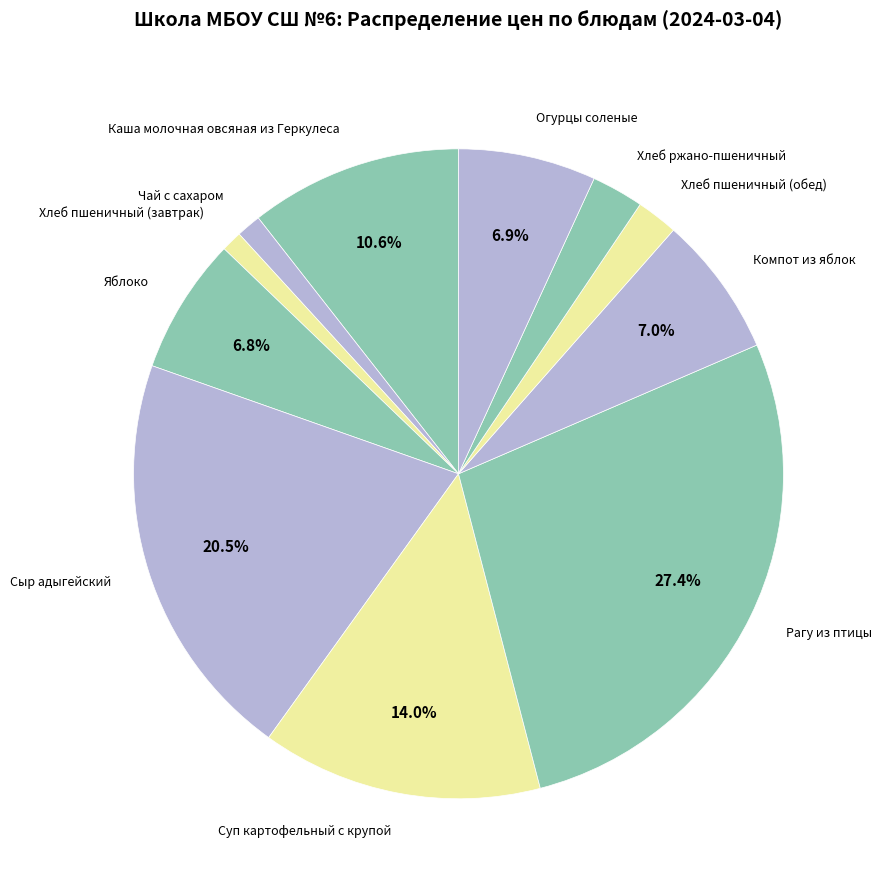

To the nearest percent, what is the combined percentage of Хлеб пшеничный (завтрак) and Хлеб ржано-пшеничный?

4%